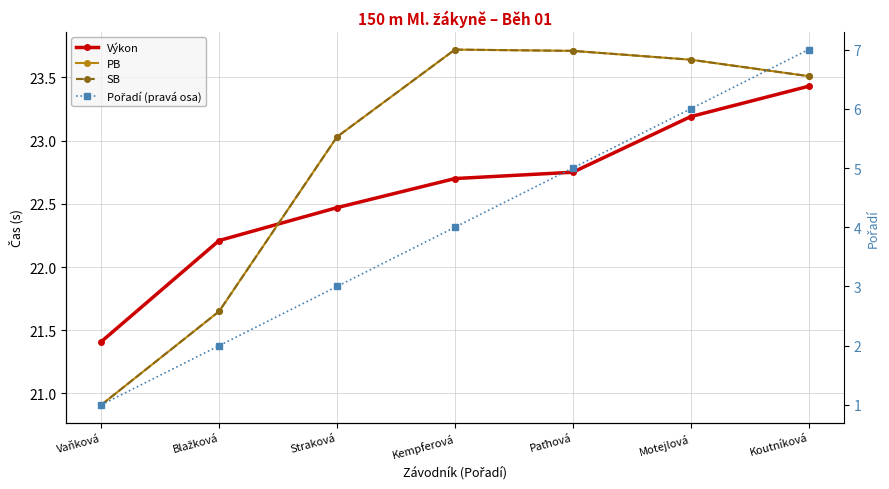

In PB, how many points are higher than both neighbors (excluding endpoints)?

1